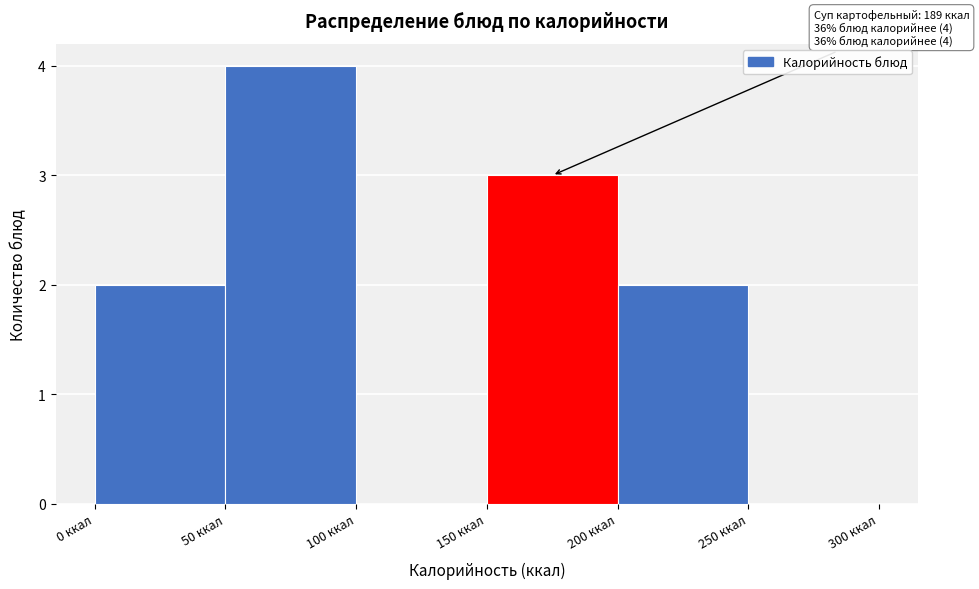

Which range on the x-axis has the tallest bar?

50 to 100